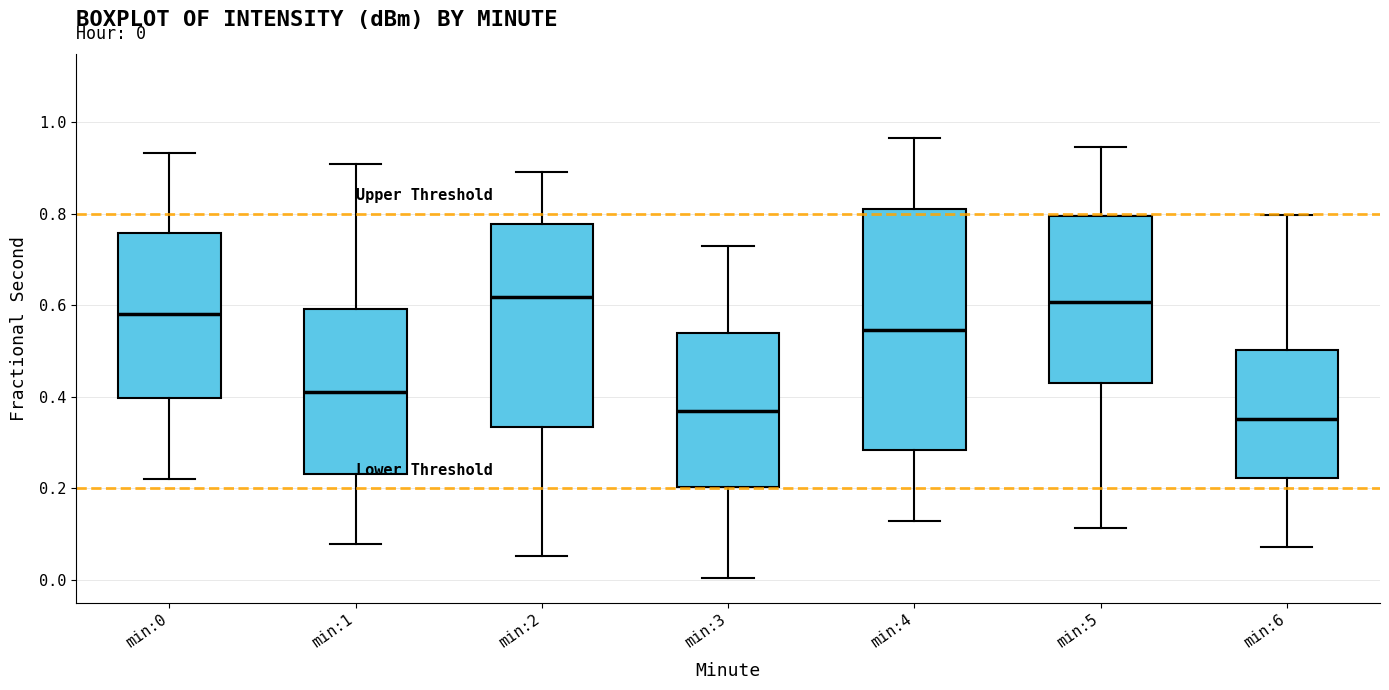

Comparing the boxes themselves (not the whiskers), which one is the tallest?

min:4